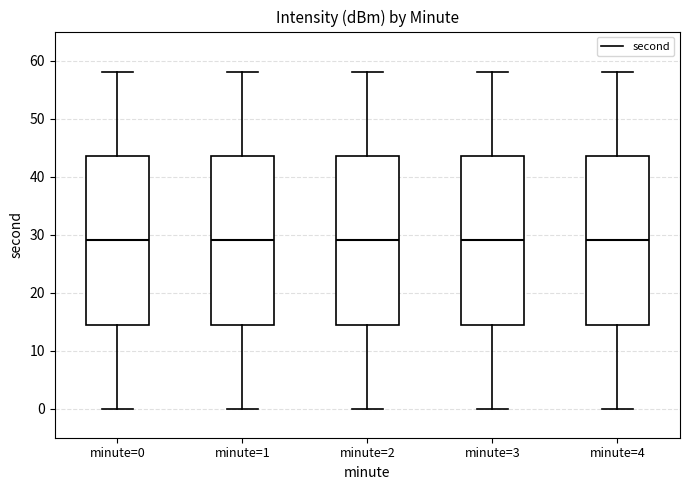

Reading left to right, transcribe this box plot: for each box, give where its median line is, the range the box spans, and where its two whiskers end, as read against the y-axis. The values are not printed on the chart, so give them approximately, as read against the axis.

minute=0: median 29, box 15 to 44, whiskers 0 to 58
minute=1: median 29, box 15 to 44, whiskers 0 to 58
minute=2: median 29, box 15 to 44, whiskers 0 to 58
minute=3: median 29, box 15 to 44, whiskers 0 to 58
minute=4: median 29, box 15 to 44, whiskers 0 to 58